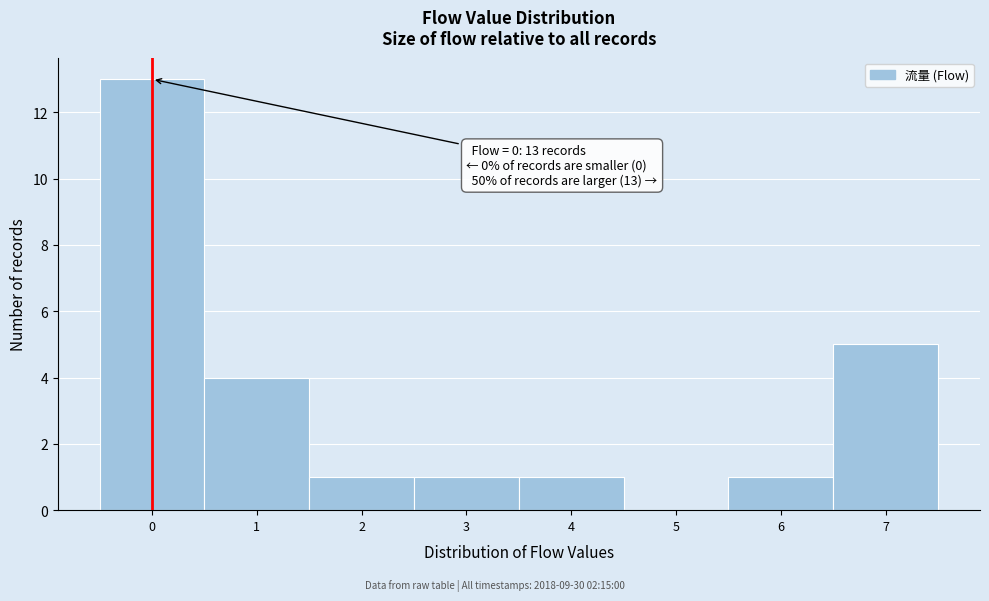

Over which range of the x-axis is the bar tallest?

-0.5 to 0.5